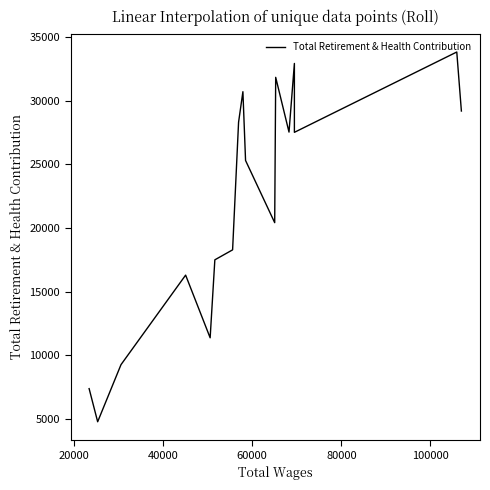

Is it true that the value at 40000 is 10169?

False